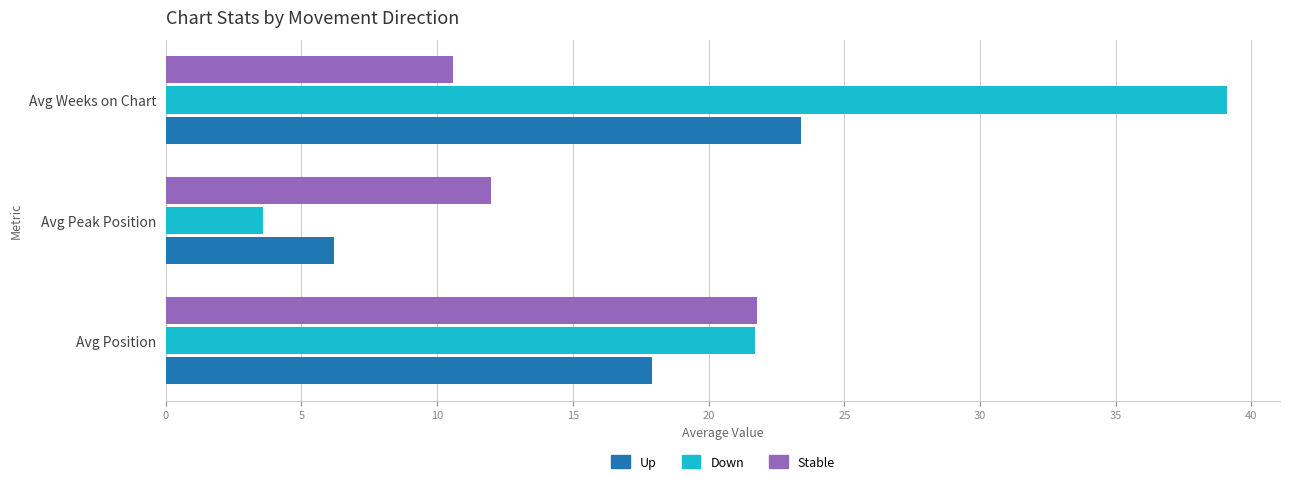

What is the smallest value displayed?

3.6